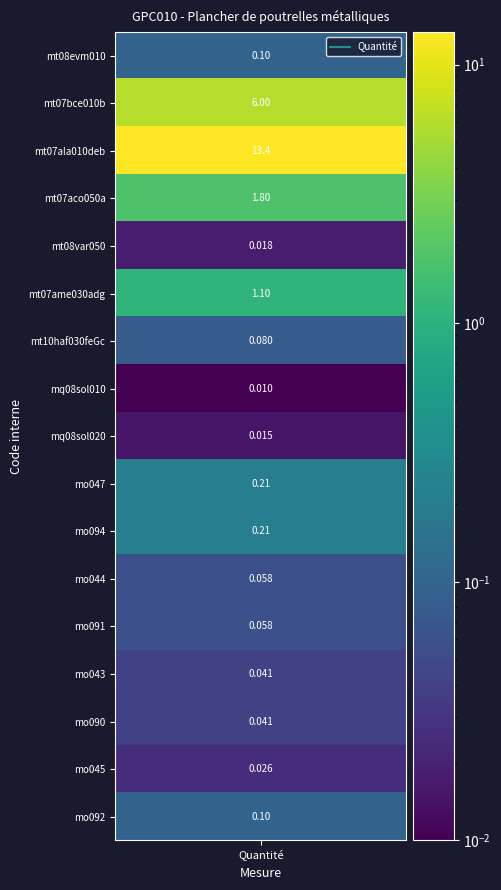

What is the change in value from mt08evm010 to mt07ame030adg?

+1.0